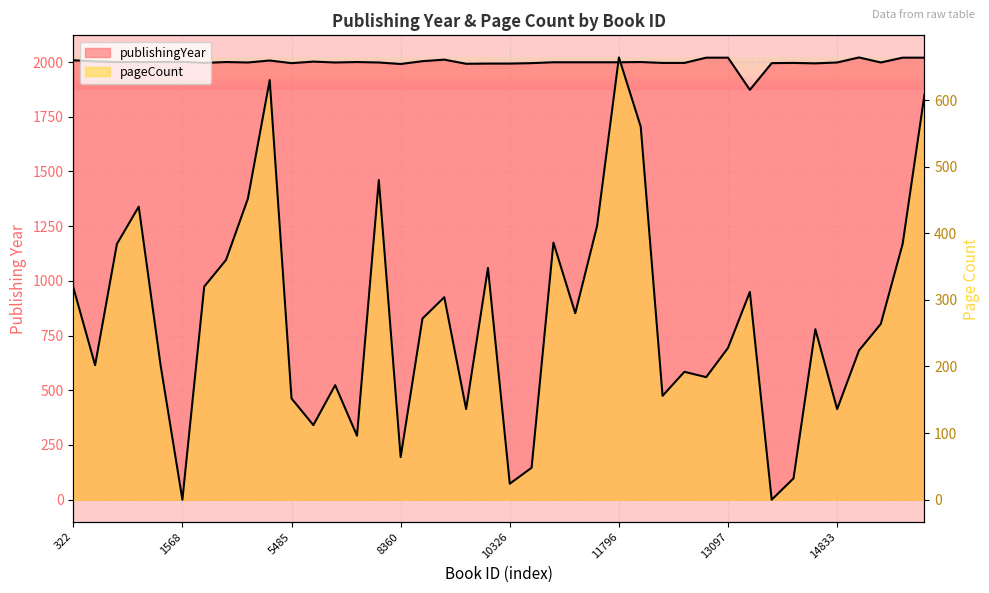

What is the difference between the second highest and minimum values in the publishingYear series?

147